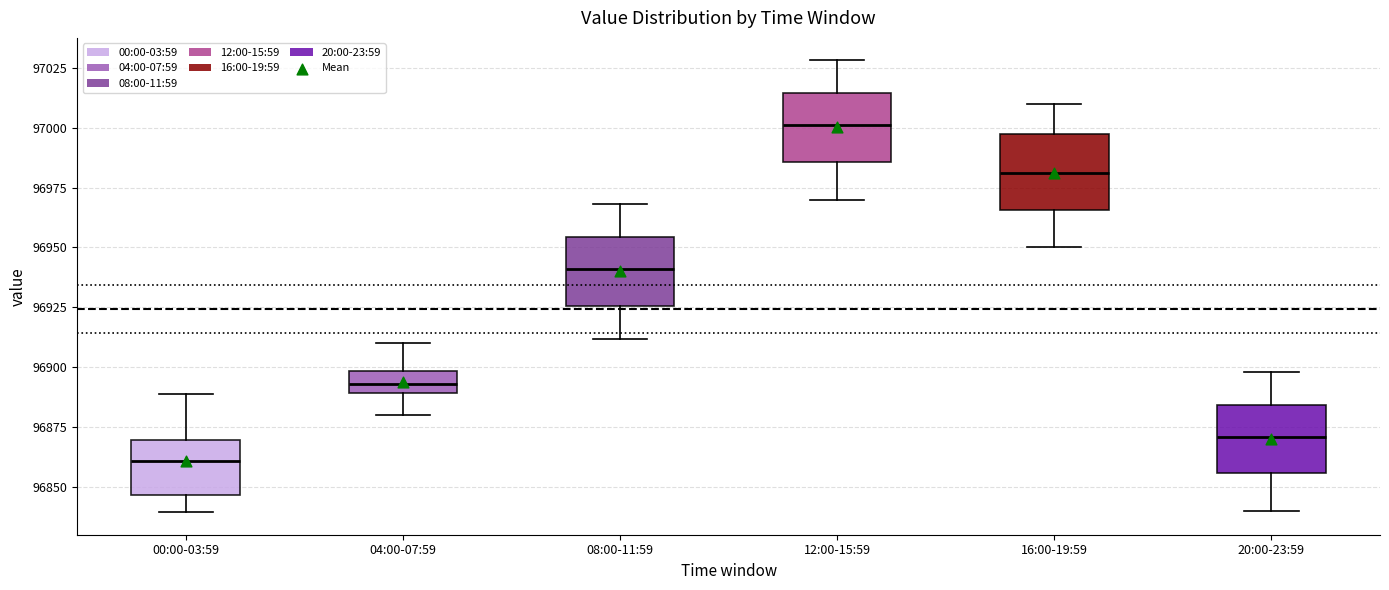

Where does the lower whisker of the box for 12:00-15:59 end on the y-axis? The values are not printed on the chart, so give them approximately, as read against the axis.

96970